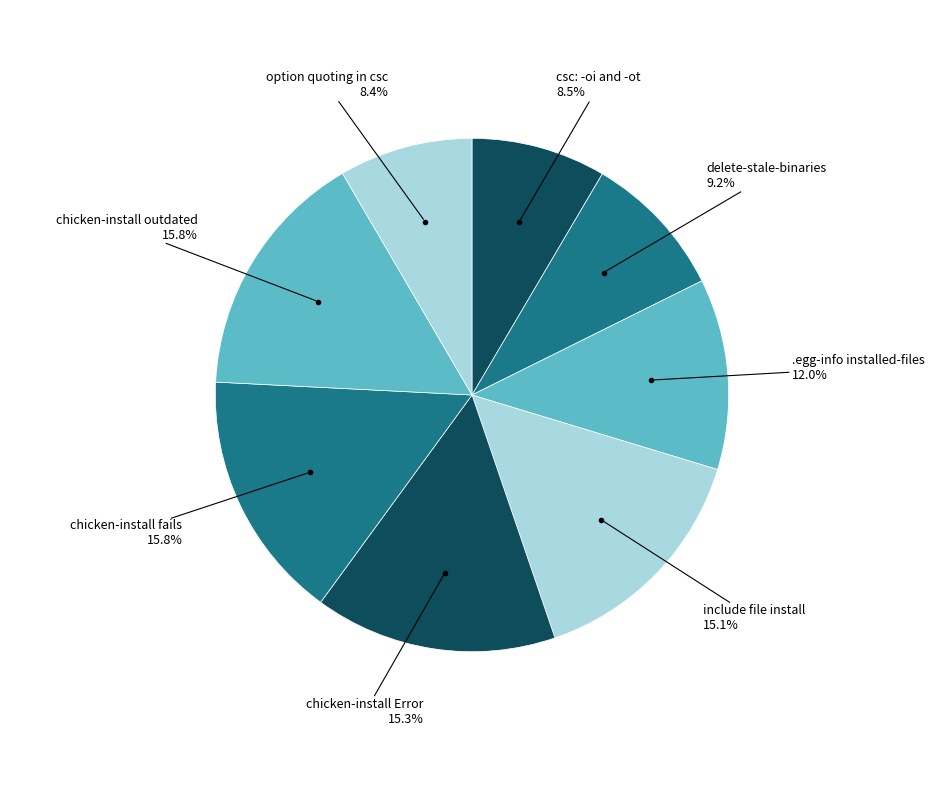

How many slices are in this pie chart?

8